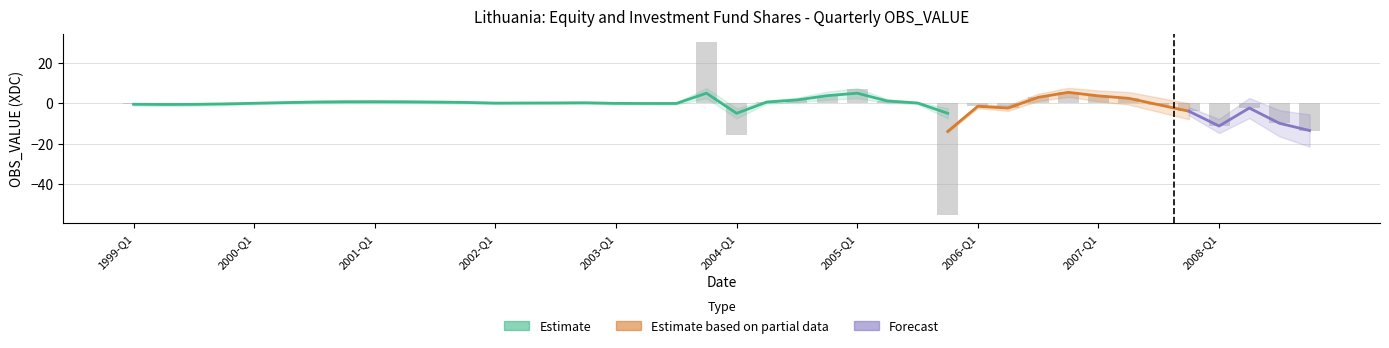

What position from the left is 2007-Q4?

36